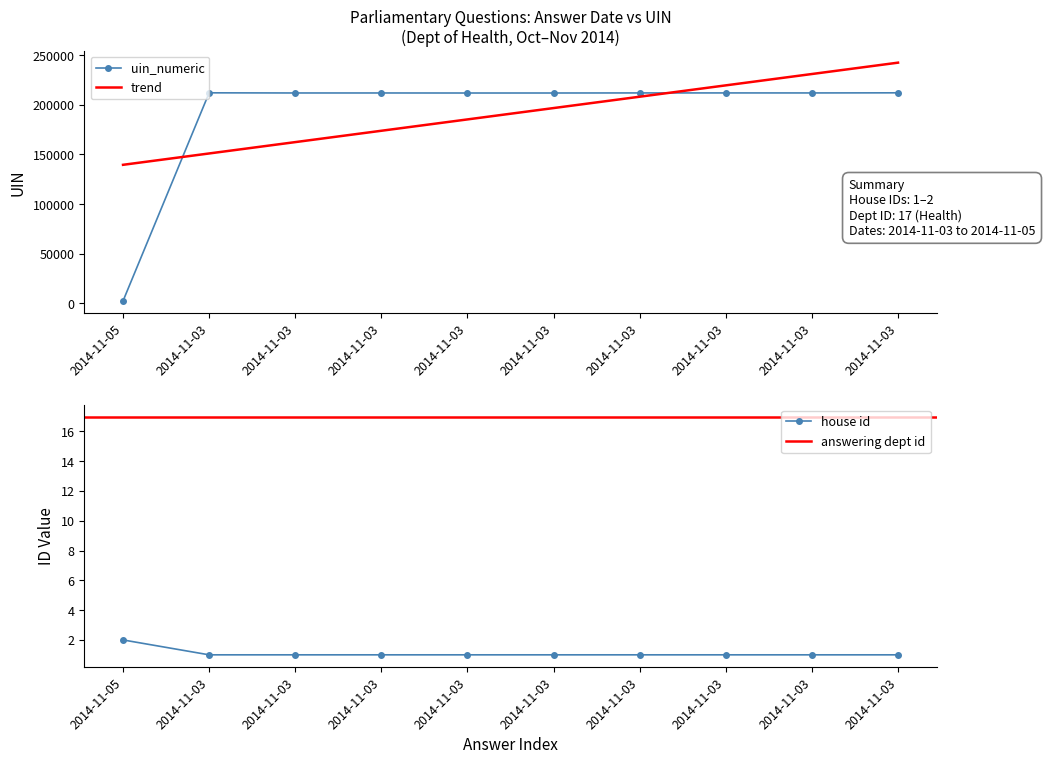

List the labels in order of house id value, smallest first.

2014-11-03, 2014-11-03, 2014-11-03, 2014-11-03, 2014-11-03, 2014-11-03, 2014-11-03, 2014-11-03, 2014-11-03, 2014-11-05